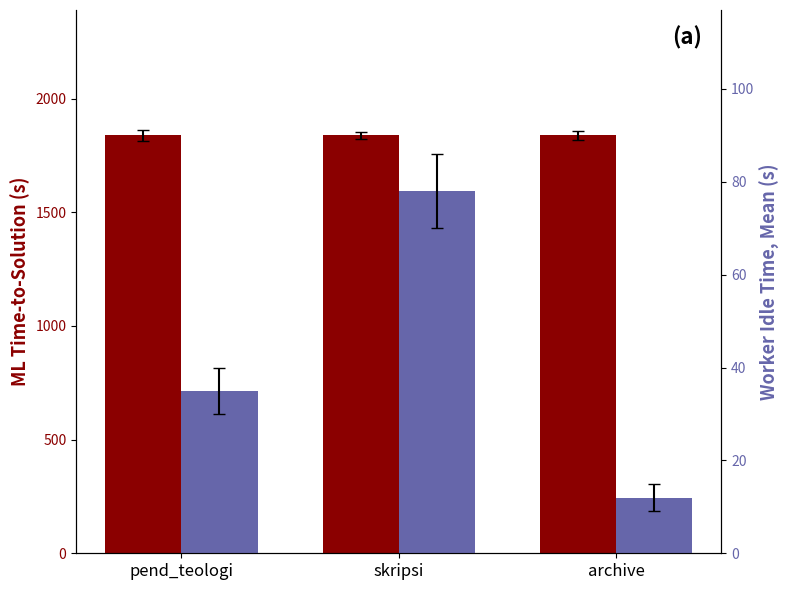

Which series has the largest range (max minus min)?

Secondary